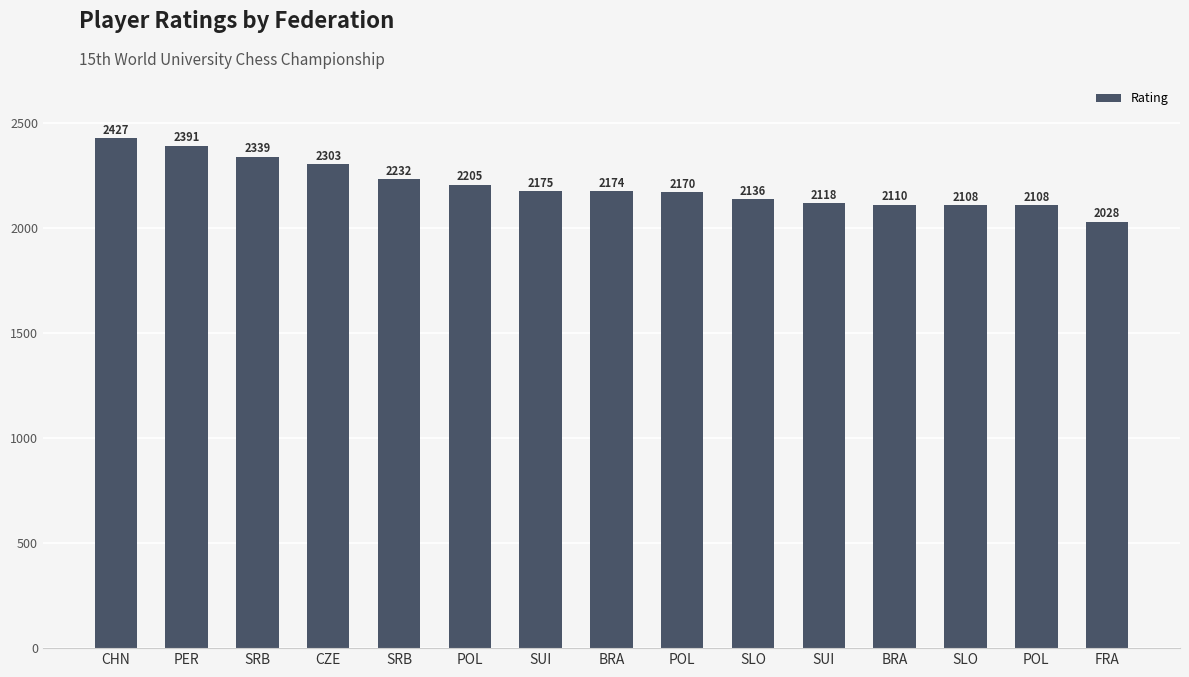

What value does the data have at SRB, to the nearest 5?

2230